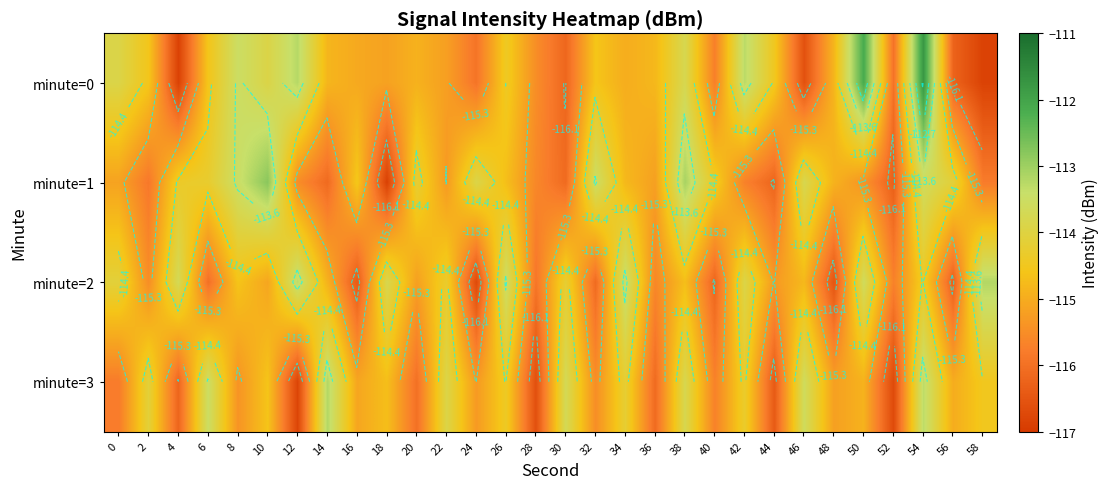

What is the difference between the minute=0 values at 52 and 8?

2.5